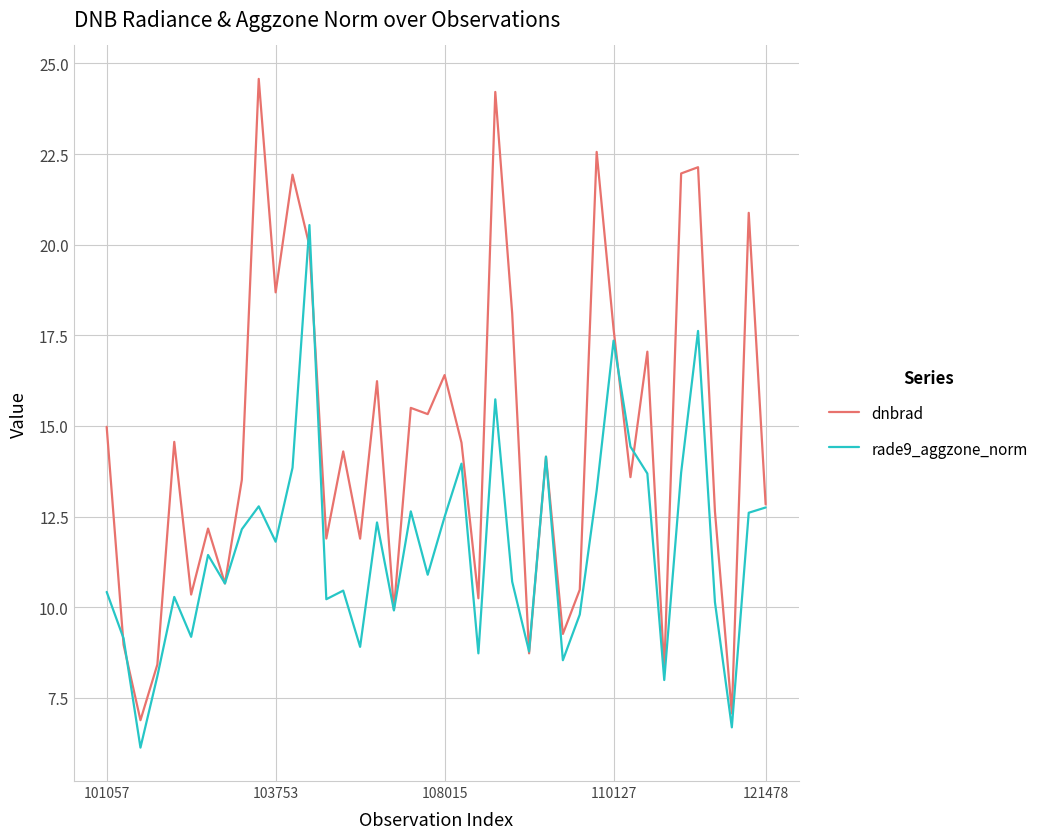

Does the chart have visible grid lines?

Yes